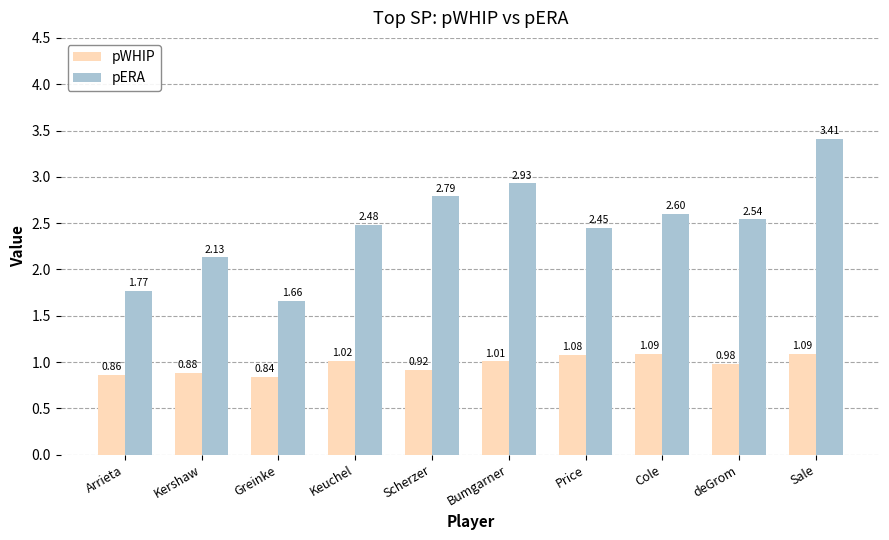

At which label does pERA first exceed 2?

Kershaw